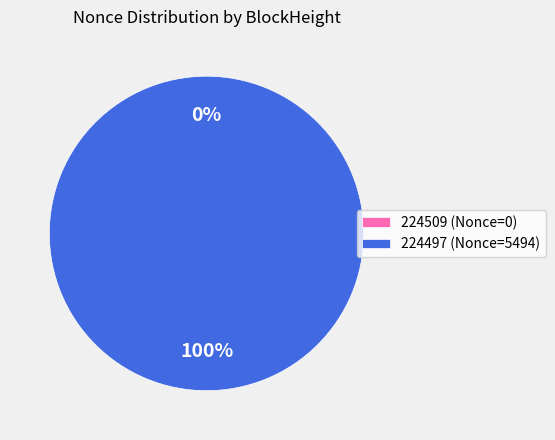

Is it true that 224509 is 14% of the pie?

False